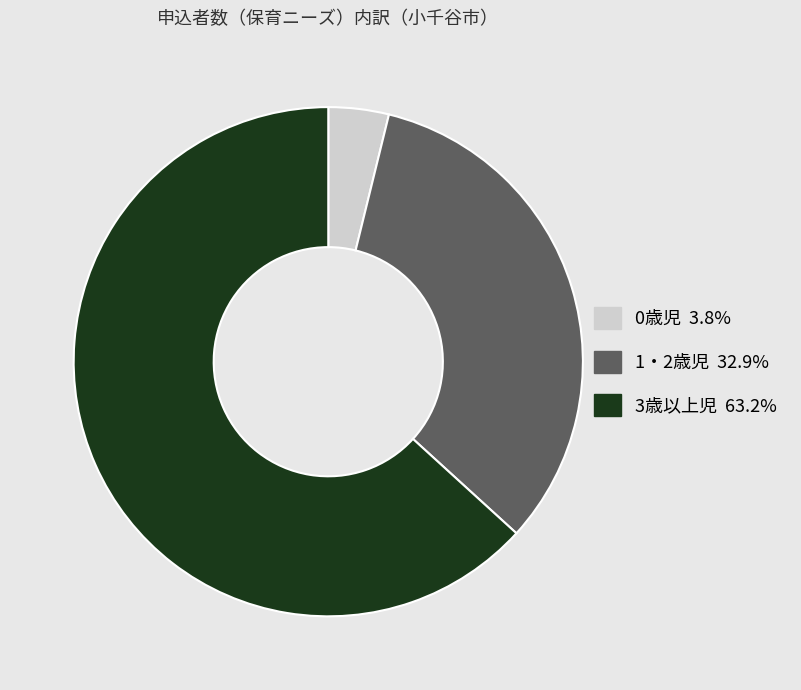

Which category accounts for the majority?

3歳以上児